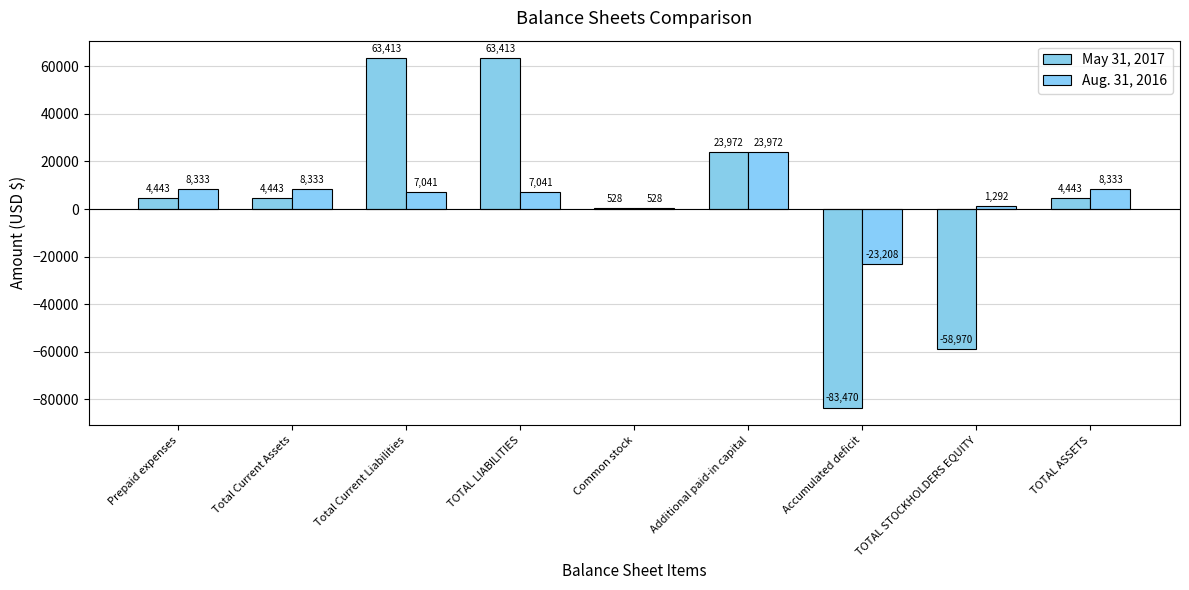

The Aug. 31, 2016 series shows 12591 at Additional paid-in capital. True or false?

False